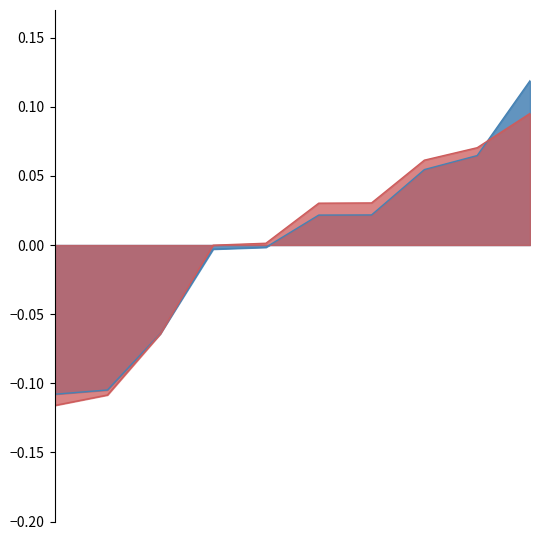

Is the value of id at 7698 greater than the value of work_id at 7173?

Yes